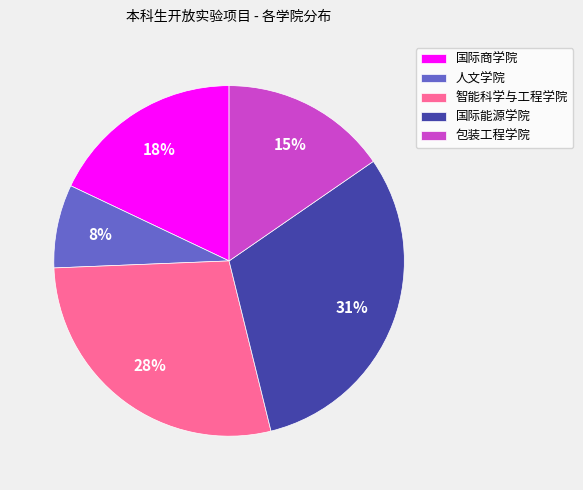

How many slices are in this pie chart?

5